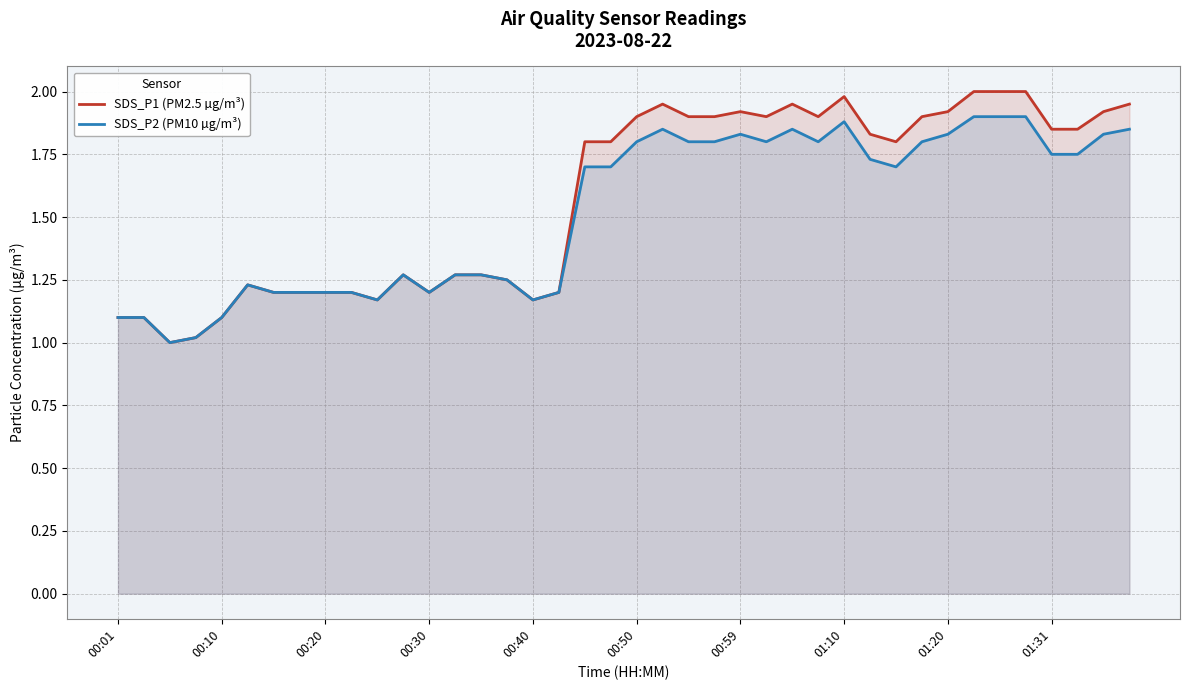

At how many categories does at least one series exceed 1?

39